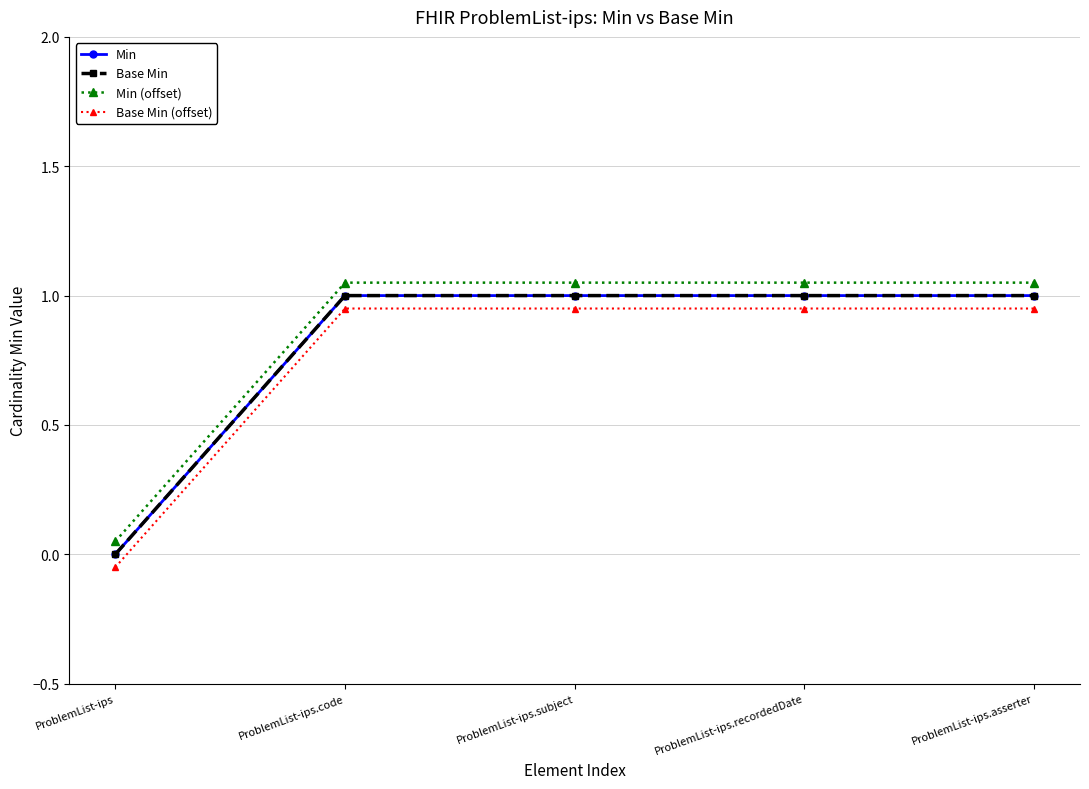

What is the label of the 1st point from the left?

ProblemList-ips